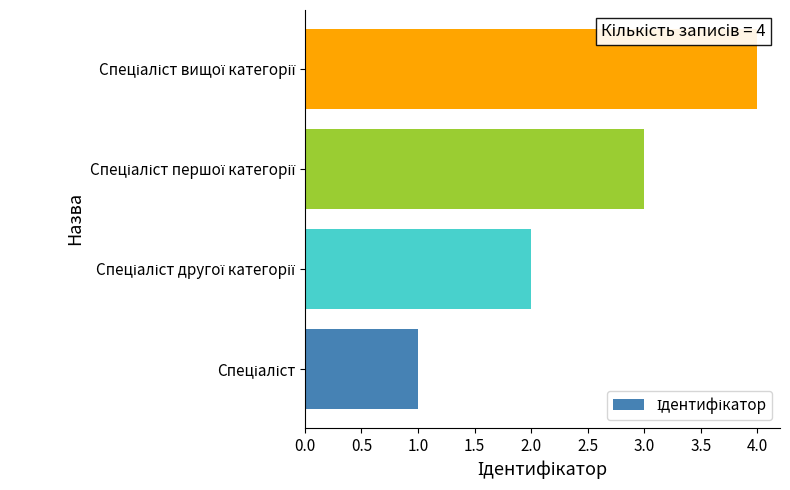

What is the sum of all values?

10